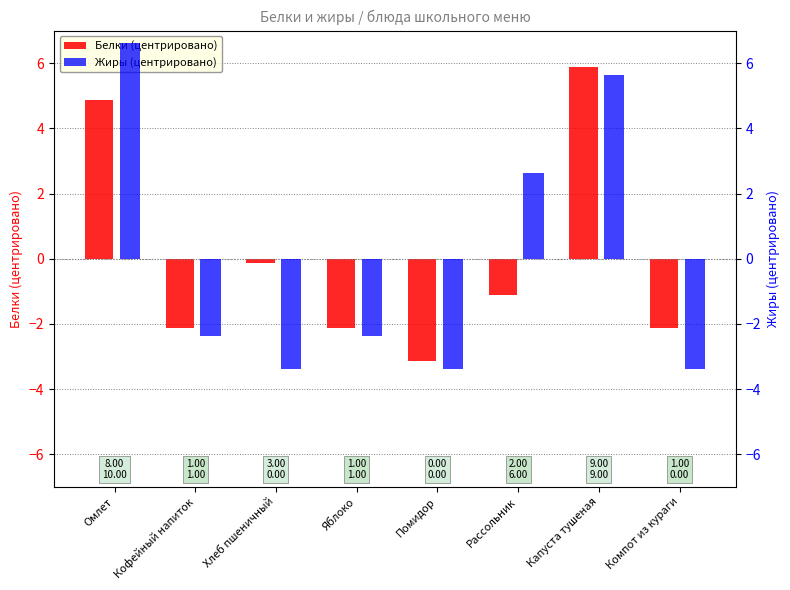

How many positive values does the Жиры (центрировано) series have?

3